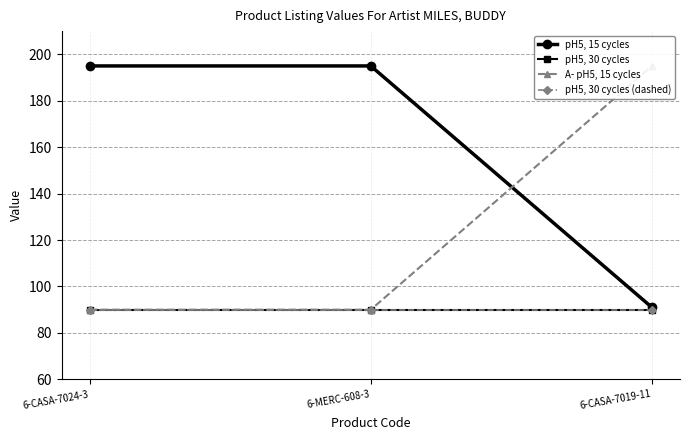

The pH5, 30 cycles series shows 90 at 6-CASA-7024-3. True or false?

True